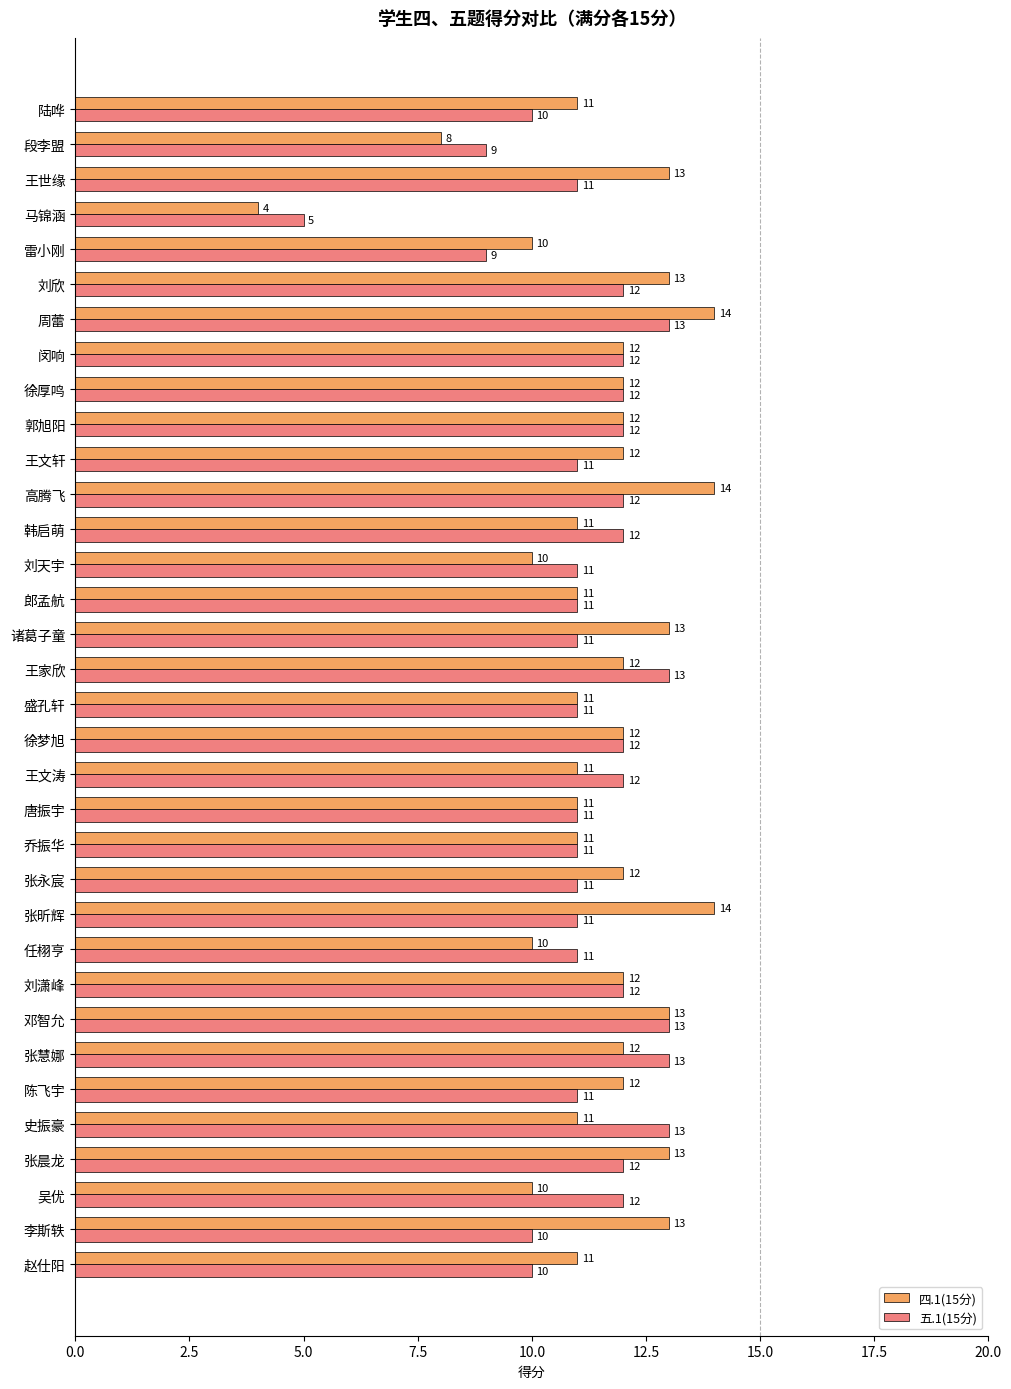

At which category does the chart reach its minimum across all series?

马锦涵